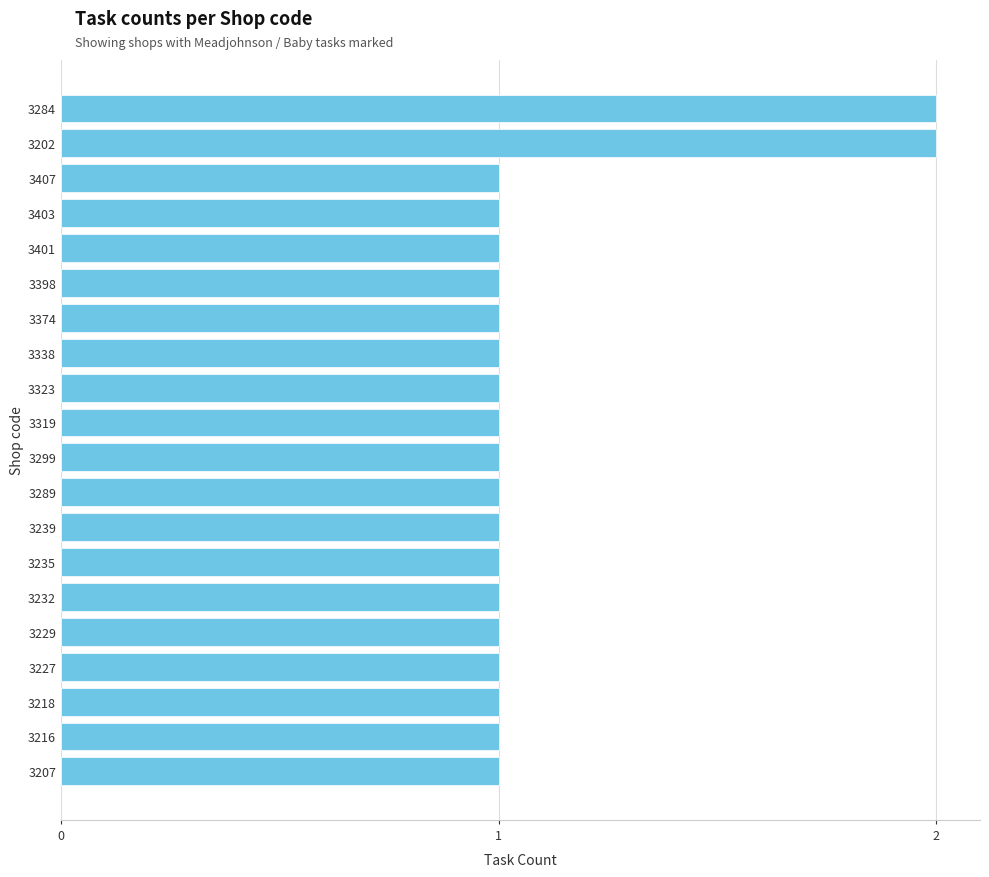

What is the ratio of the value at 3232 to the value at 3216?

1.0